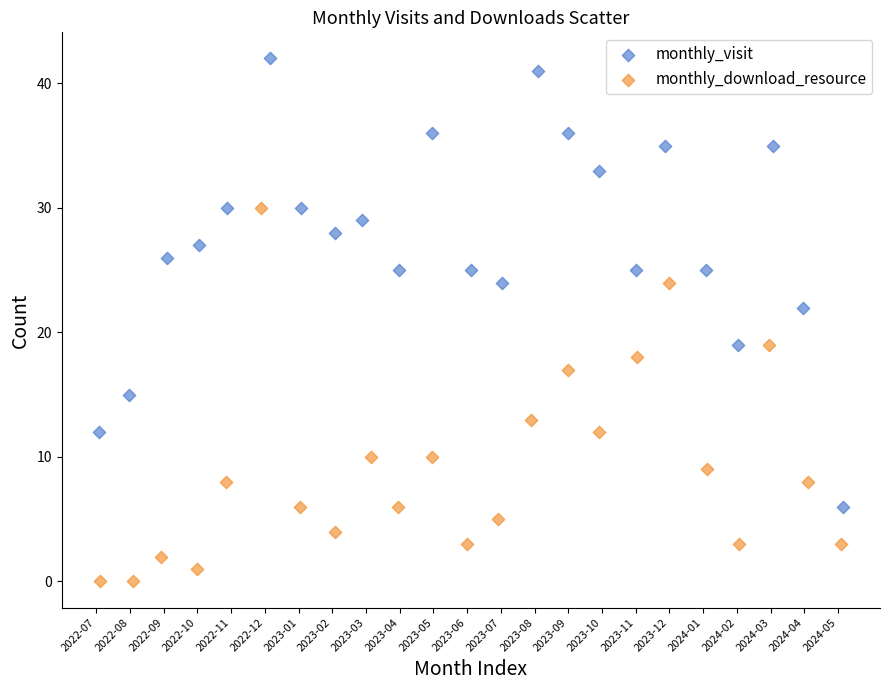

Which series contains the lowest Y value?

monthly_download_resource